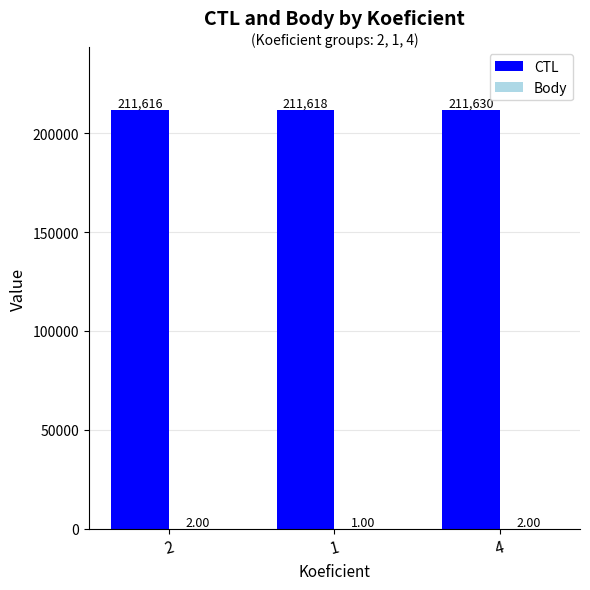

What is the total value across all series at 1?

211619